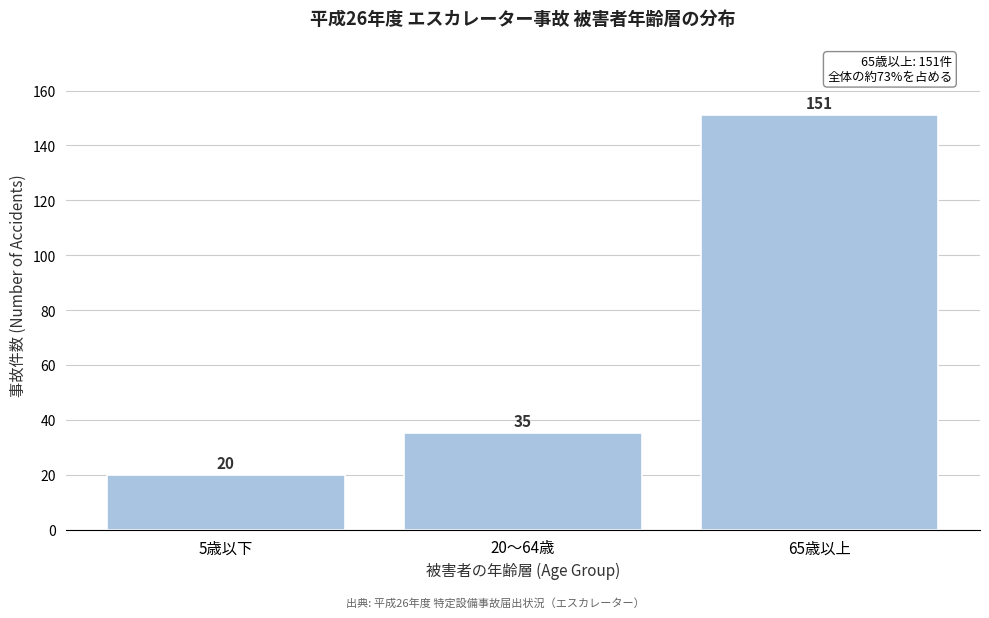

Reading left to right, extract all data points from this chart.

5歳以下=20	20～64歳=35	65歳以上=151